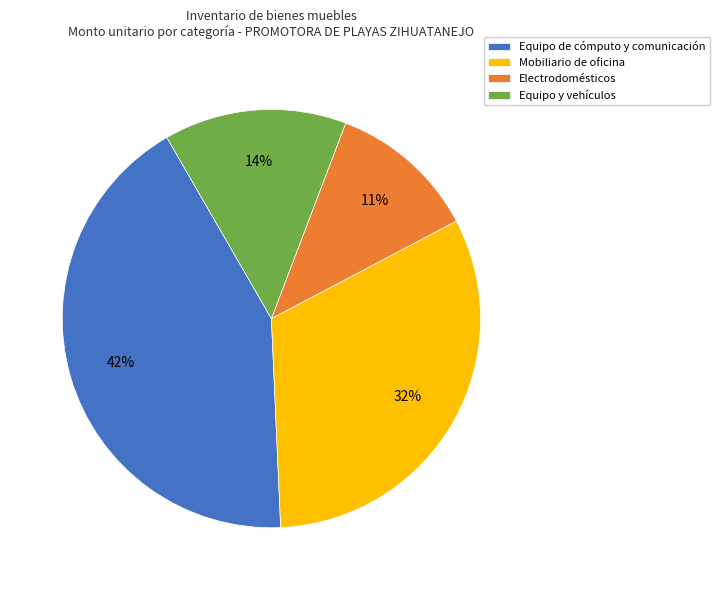

How many segments does this pie chart have?

4